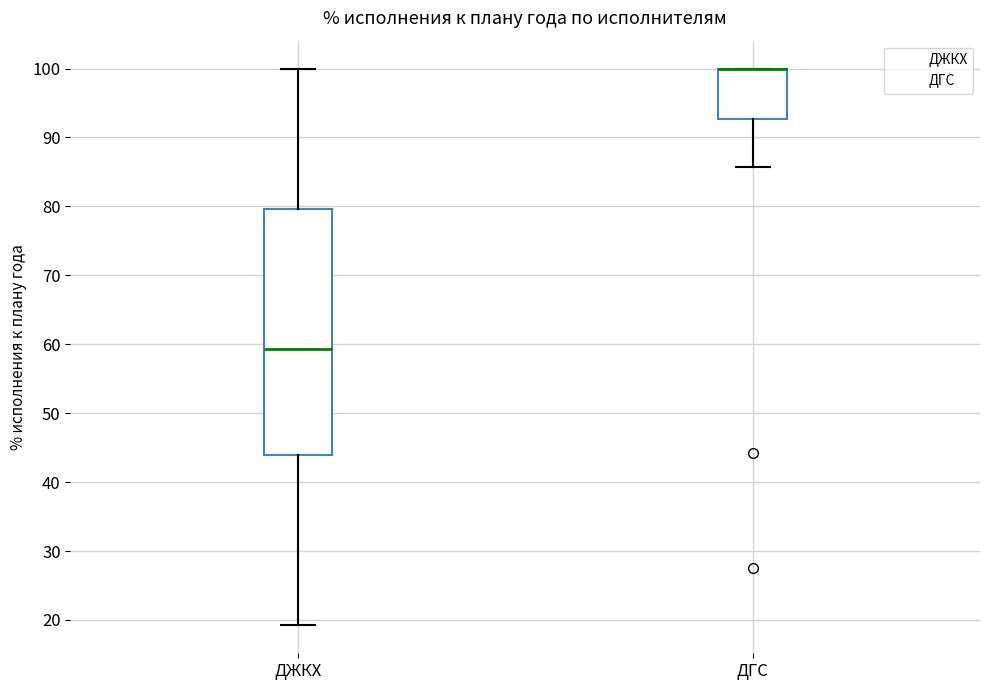

Reading left to right, read every box against the y-axis: the position of its median line, the range the box covers, and the ends of its whiskers. The values are not printed on the chart, so give them approximately, as read against the axis.

ДЖКХ: median 59, box 44 to 80, whiskers 19 to 100
ДГС: median 100 (drawn on the box's upper edge), box 93 to 100, whiskers 86 to 100